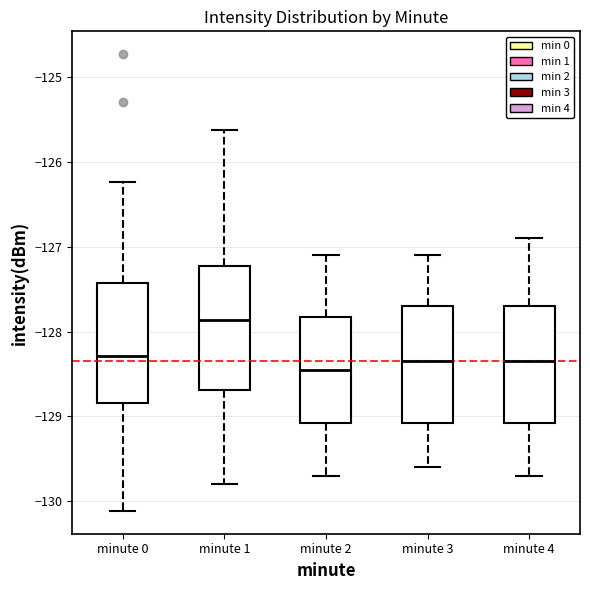

Reading left to right, transcribe this box plot: for each box, give where its median line is, the range the box spans, and where its two whiskers end, as read against the y-axis. The values are not printed on the chart, so give them approximately, as read against the axis.

minute 0: median -128.3, box -128.8 to -127.4, whiskers -130.1 to -126.2
minute 1: median -127.9, box -128.7 to -127.2, whiskers -129.8 to -125.6
minute 2: median -128.4, box -129.1 to -127.8, whiskers -129.7 to -127.1
minute 3: median -128.3, box -129.1 to -127.7, whiskers -129.6 to -127.1
minute 4: median -128.3, box -129.1 to -127.7, whiskers -129.7 to -126.9